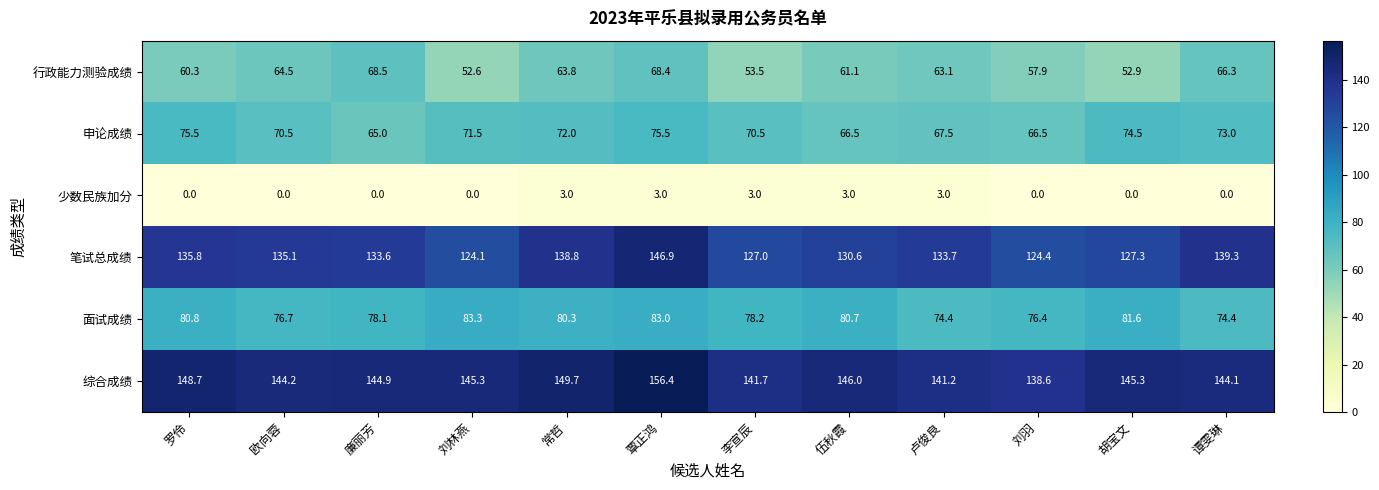

Where is 综合成绩 nearest to the value 147?

伍秋霞